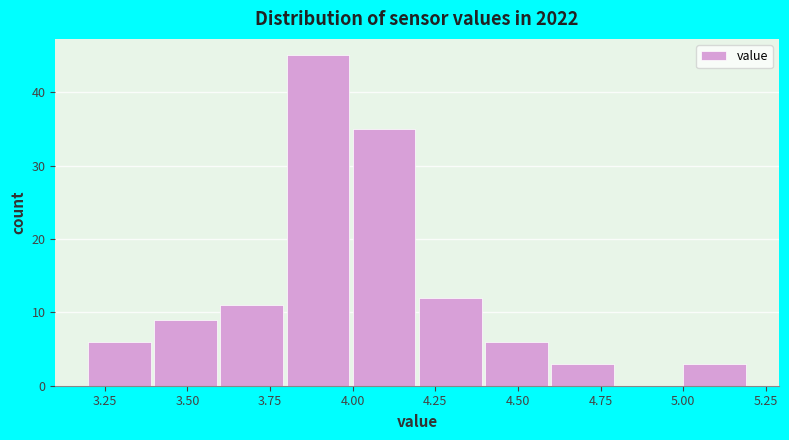

Reading left to right, list every bar in this chart as the range it spans on the x-axis followed by its height. The values are not printed on the chart, so give them approximately, as read against the axis.

3.2 to 3.4: 6
3.4 to 3.6: 9
3.6 to 3.8: 11
3.8 to 4.0: 45
4.0 to 4.2: 35
4.2 to 4.4: 12
4.4 to 4.6: 6
4.6 to 4.8: 3
4.8 to 5.0: 0
5.0 to 5.2: 3